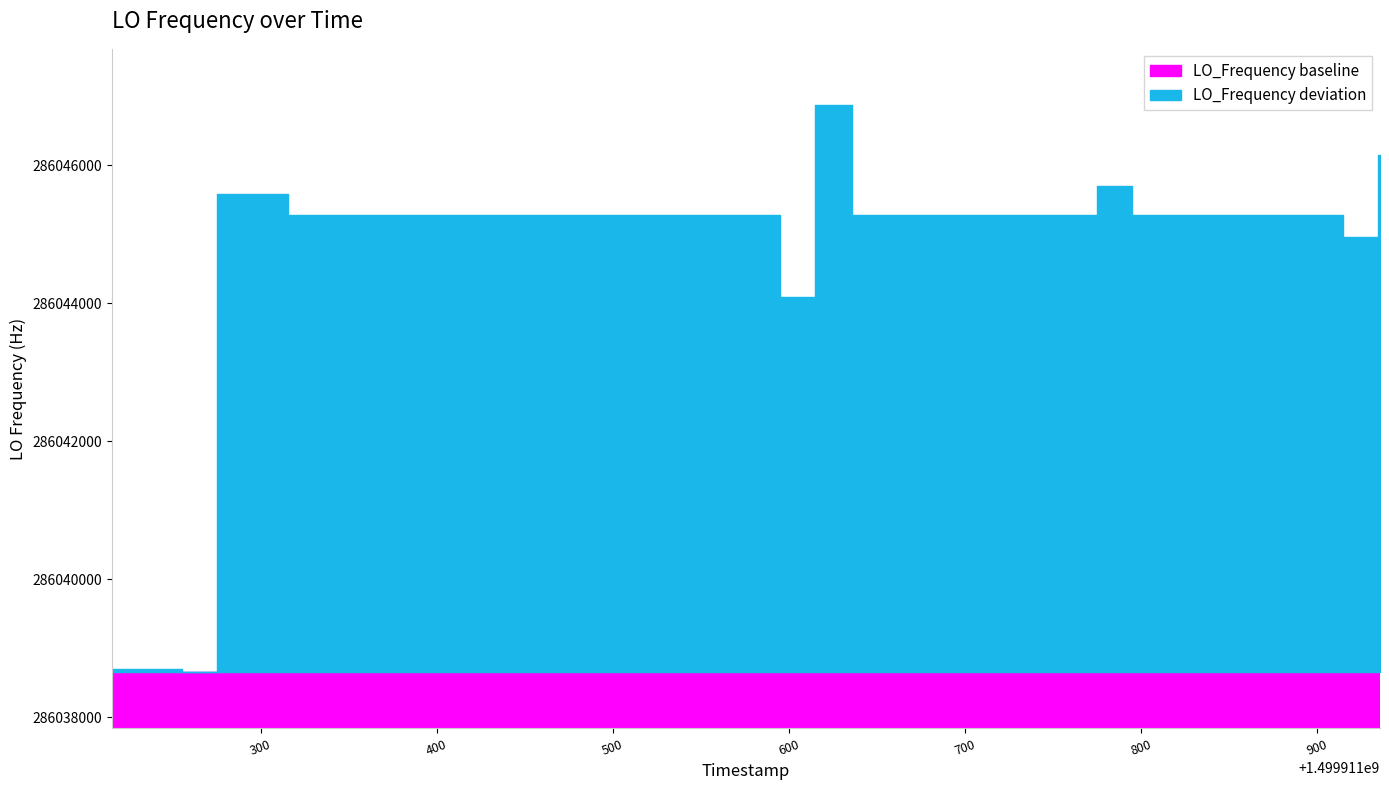

List the labels in order of value, largest first.

1499911615.1, 1499911616.0, 1499911935.0, 1499911936.0, 1499911775.5, 1499911275.2, 1499911295.1, 1499911296.0, 1499911715.1, 1499911335.6, 1499911735.8, 1499911755.7, 1499911675.4, 1499911895.4, 1499911695.3, 1499911855.7, 1499911495.2, 1499911635.8, 1499911575.4, 1499911375.3, 1499911435.7, 1499911535.7, 1499911555.6, 1499911795.3, 1499911315.8, 1499911515.9, 1499911355.5, 1499911875.6, 1499911455.5, 1499911415.9, 1499911835.9, 1499911655.6, 1499911475.3, 1499911395.1, 1499911815.2, 1499911915.2, 1499911595.2, 1499911235.6, 1499911215.7, 1499911255.4